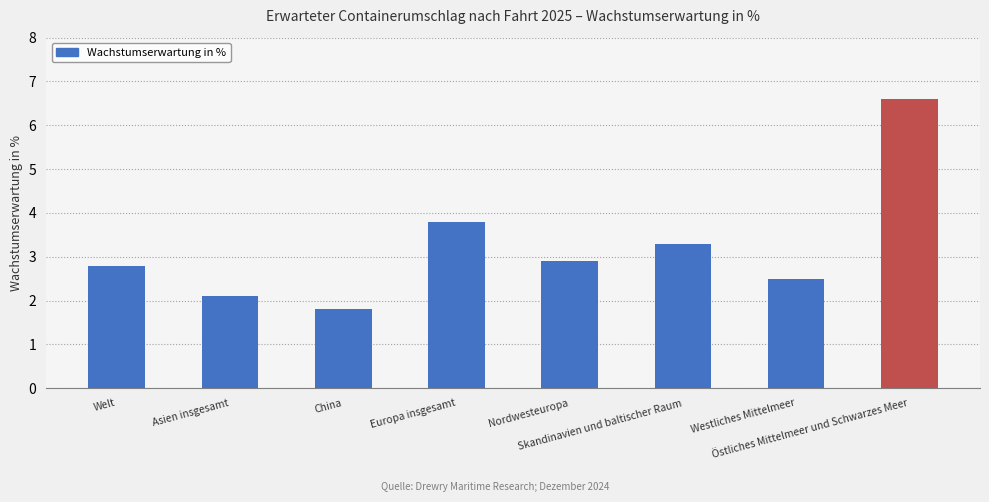

What is the label of the 5th bar from the left?

Nordwesteuropa